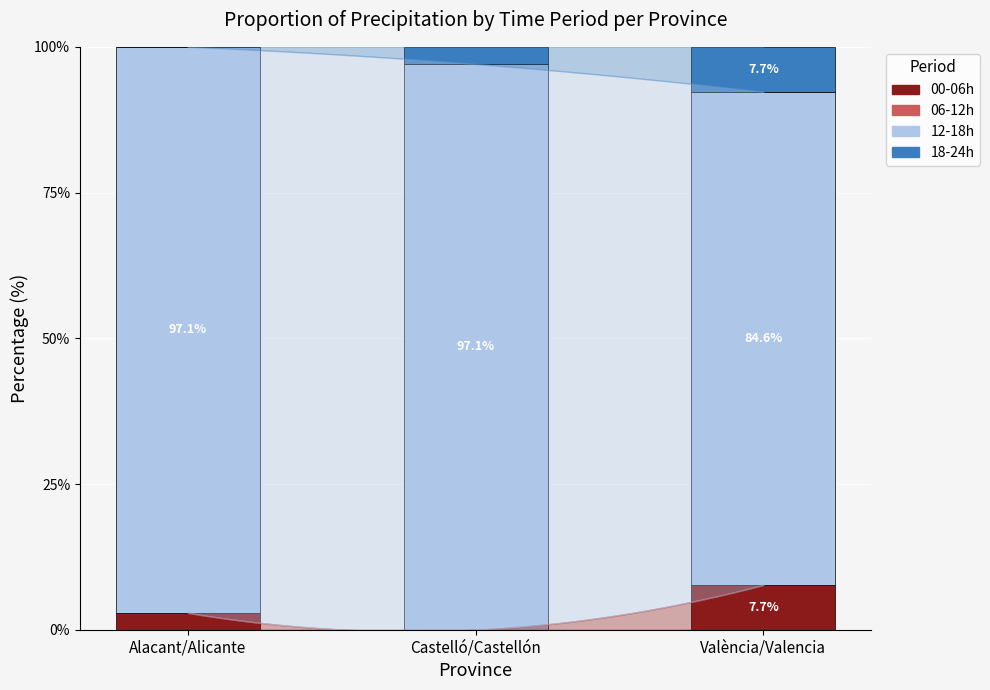

Where does the 00-06h series first go above 2?

Alacant/Alicante